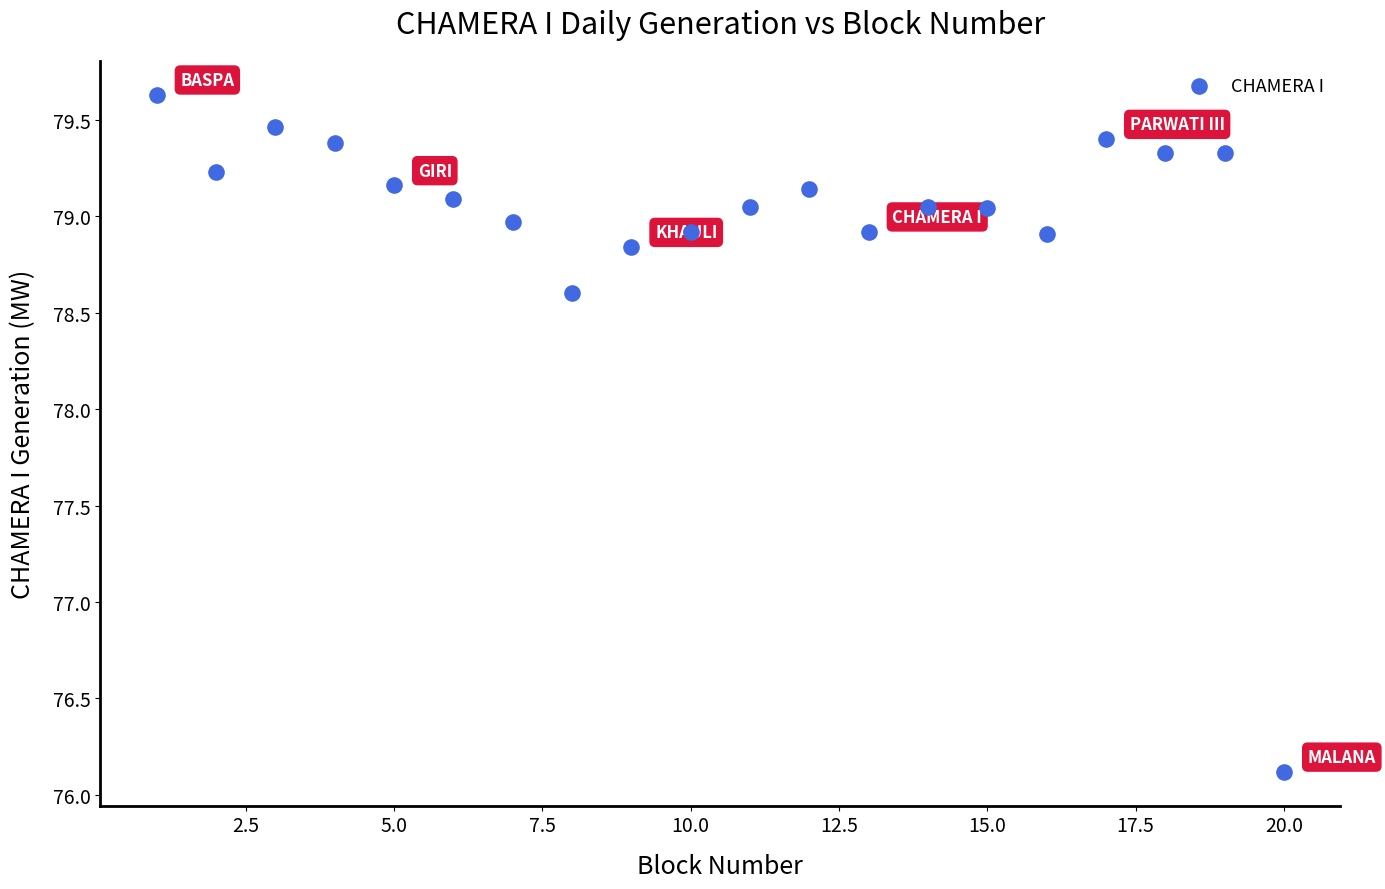

What Y value in the scatter plot is closest to 77?

76.1